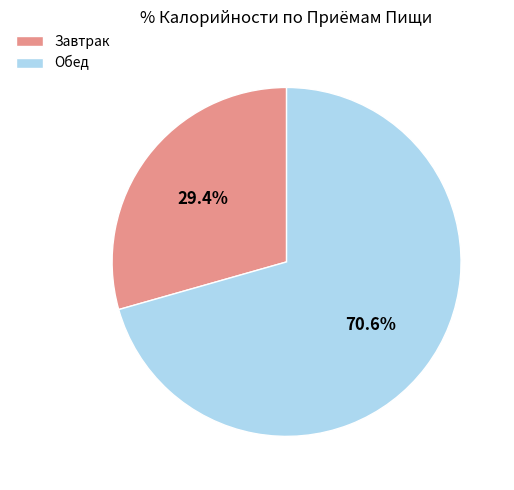

Is there any slice that represents more than half of the pie?

Yes